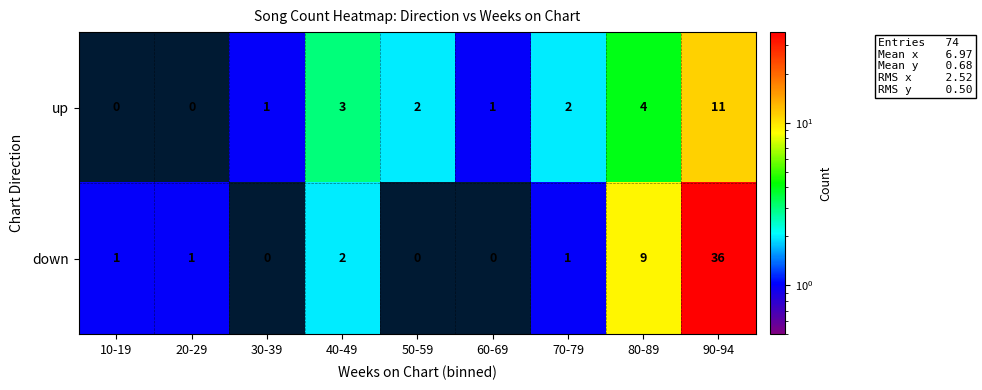

Rank the series at 40-49 from highest to lowest value.

up, down